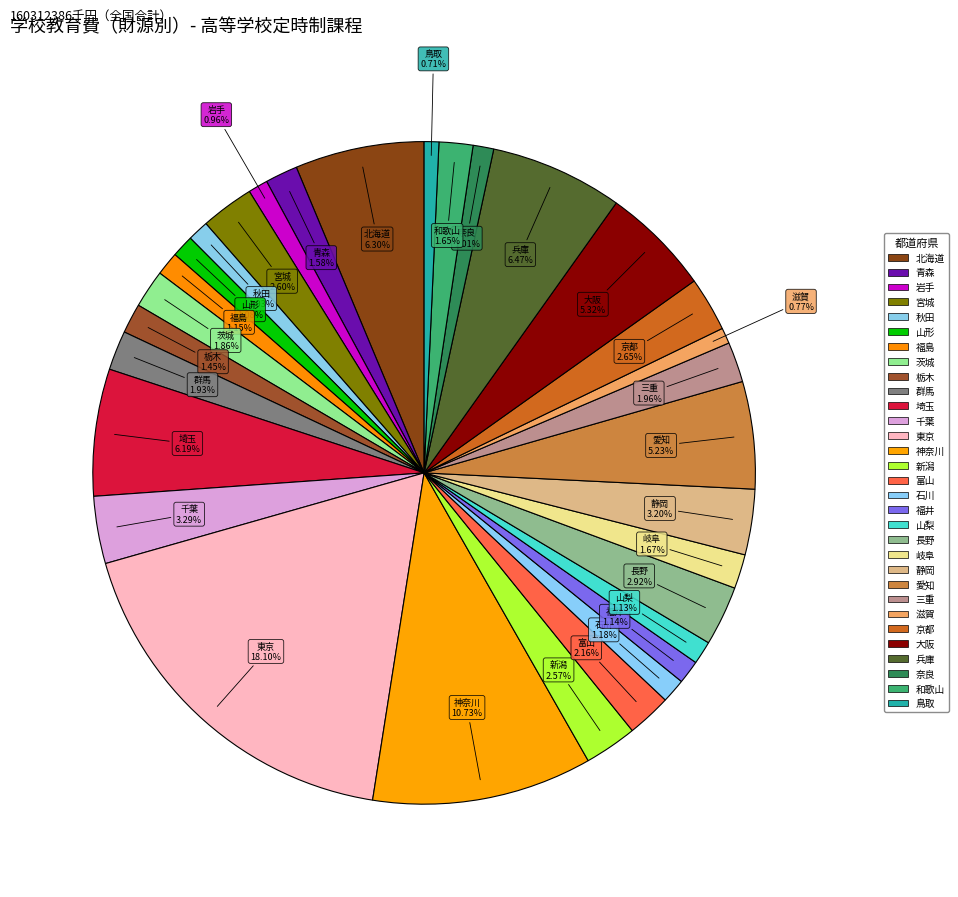

How many slices are in this pie chart?

31